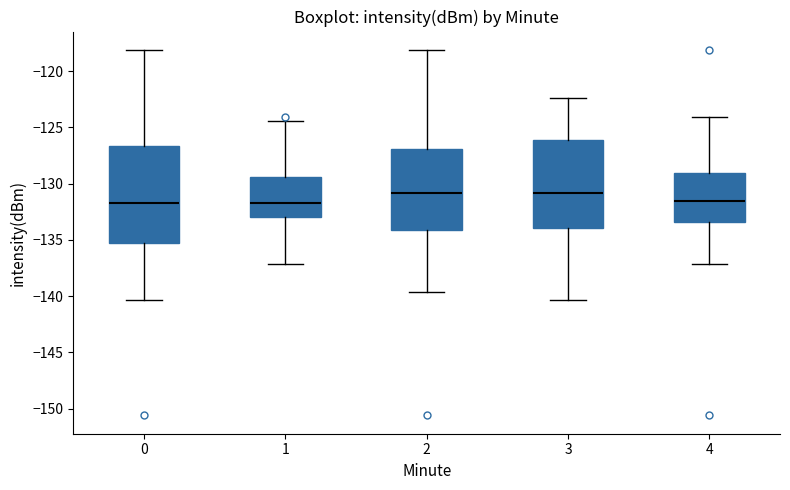

Reading left to right, transcribe this box plot: for each box, give where its median line is, the range the box spans, and where its two whiskers end, as read against the y-axis. The values are not printed on the chart, so give them approximately, as read against the axis.

0: median -131.5, box -135.5 to -126.5, whiskers -140.5 to -118.0
1: median -131.5, box -133.0 to -129.5, whiskers -137.0 to -124.5
2: median -131.0, box -134.0 to -127.0, whiskers -139.5 to -118.0
3: median -131.0, box -134.0 to -126.0, whiskers -140.5 to -122.5
4: median -131.5, box -133.5 to -129.0, whiskers -137.0 to -124.0